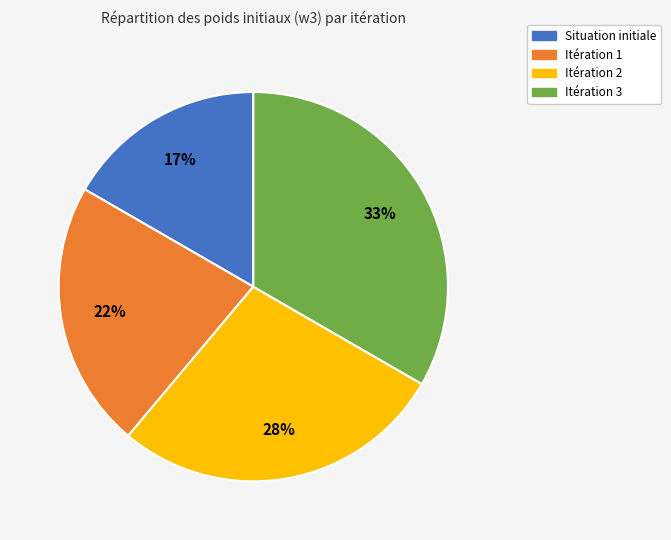

Is the sum of Itération 1 and Situation initiale greater than half?

No